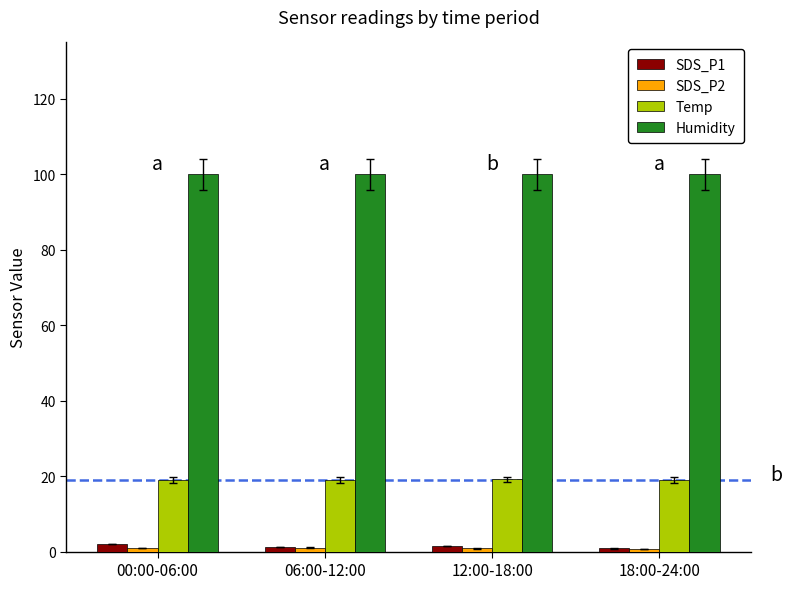

What is the approximate value of Humidity at 06:00-12:00?

99.9